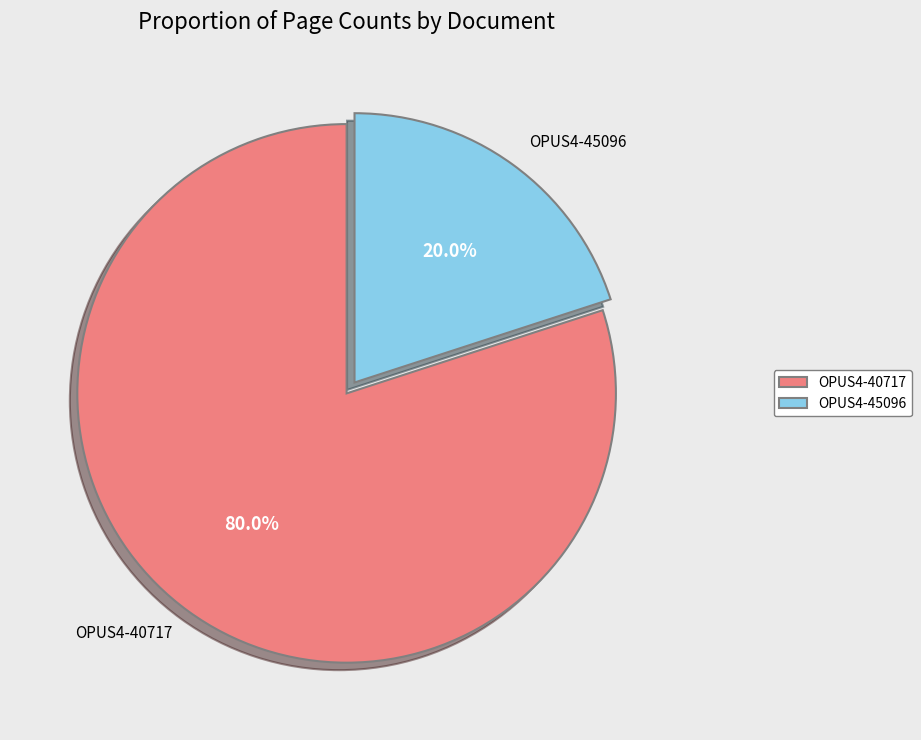

What percentage is the OPUS4-45096 slice, to the nearest percent?

20%